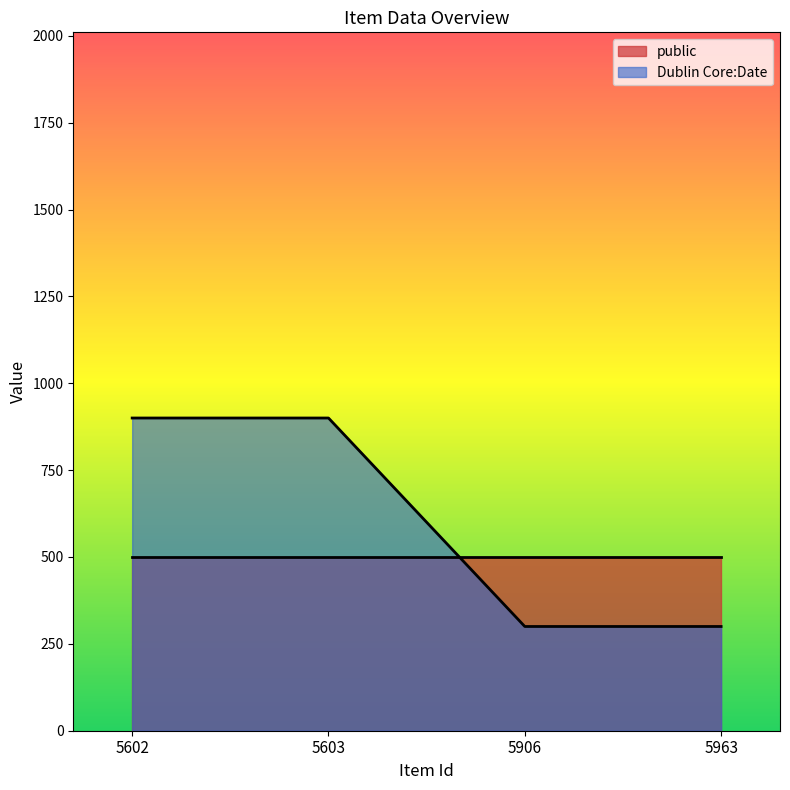

At which label is the value closest to 600?

5602